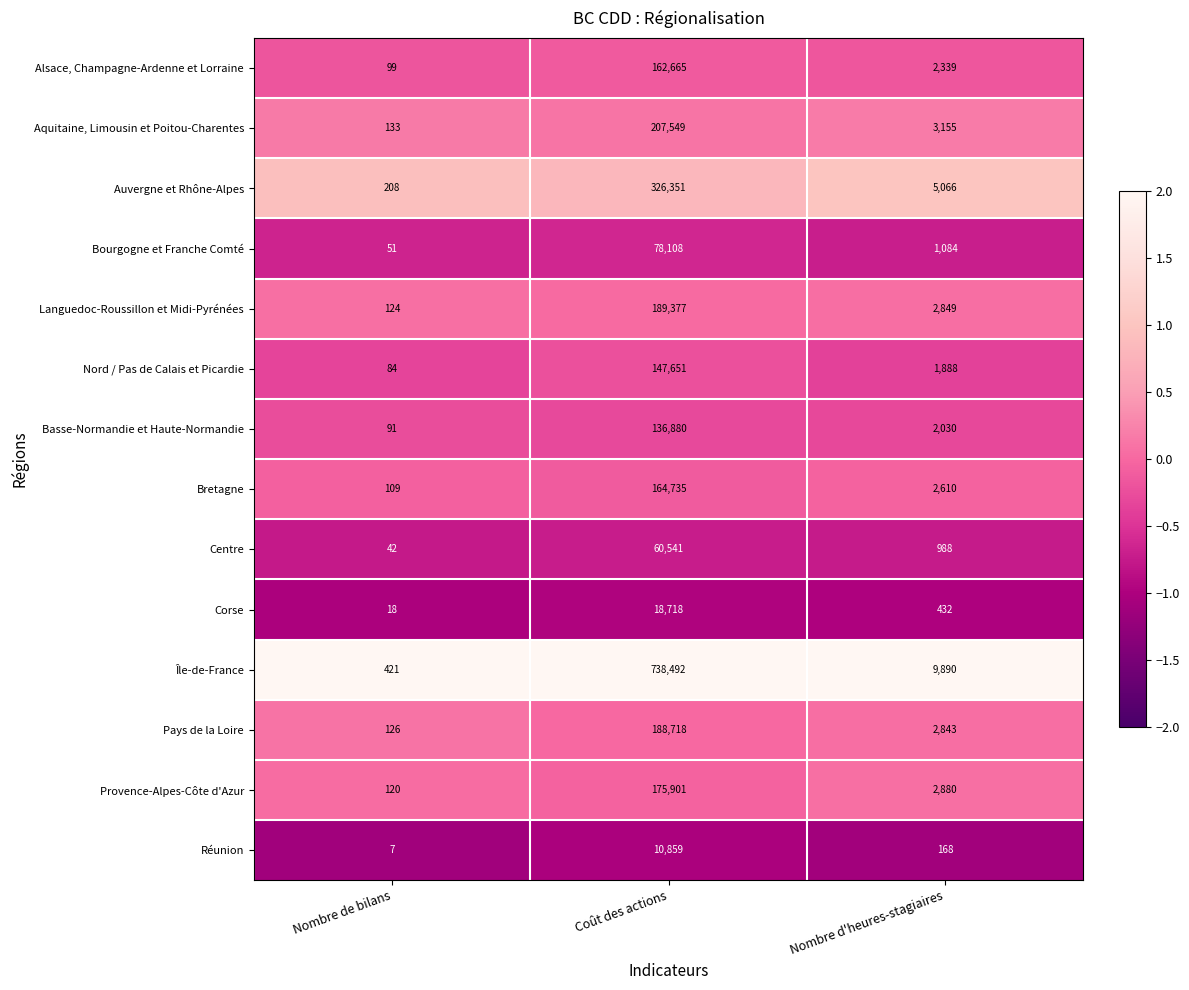

The value of Basse-Normandie et Haute-Normandie at Nombre de bilans is 27. True or false?

False